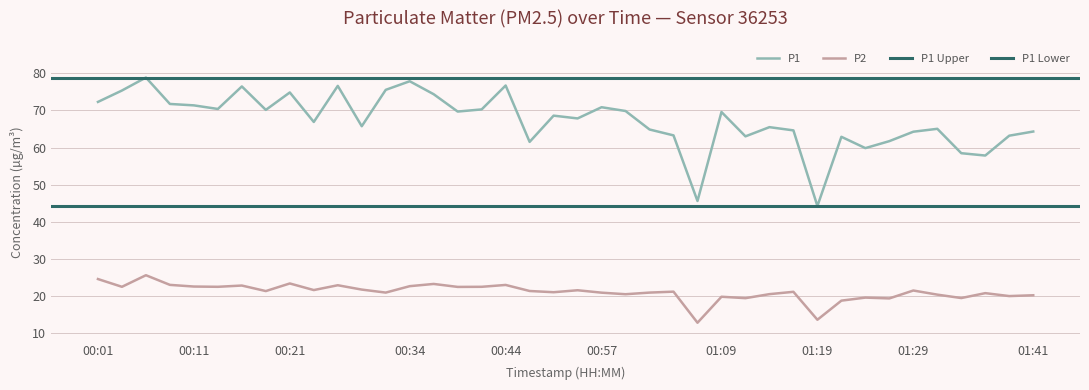

True or false: P2 and P1 cross at least once.

False